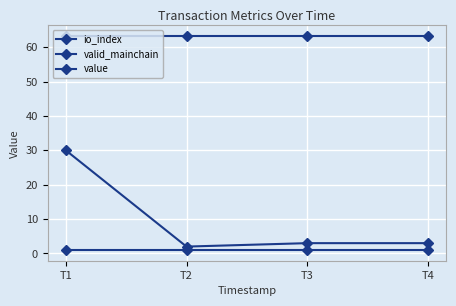

Which category has the lowest value across all series?

T1